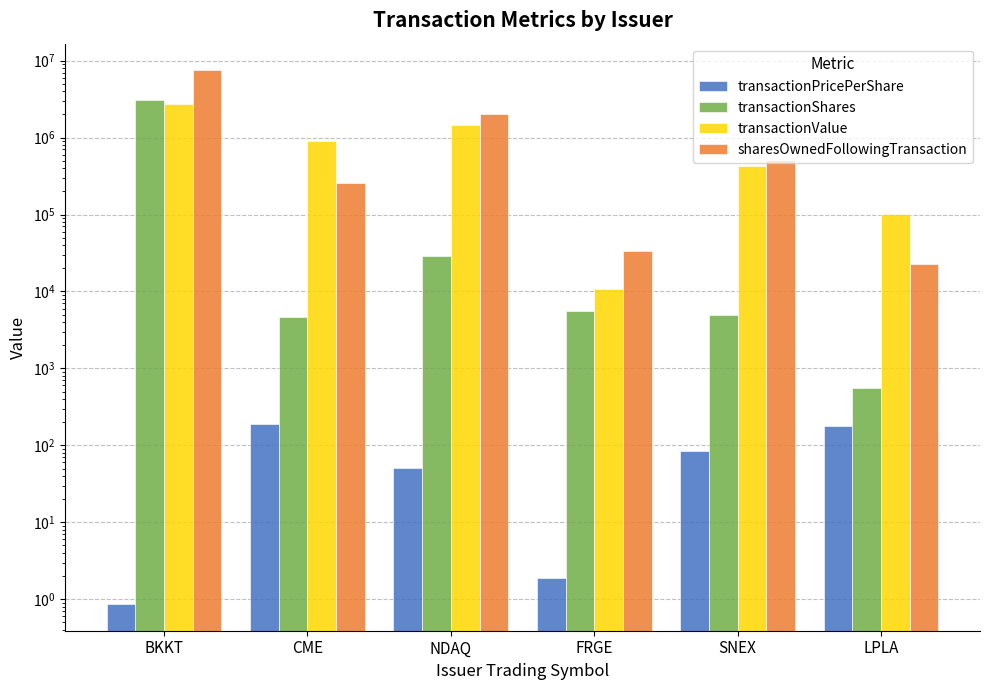

Which has a higher value, SNEX or FRGE?

SNEX